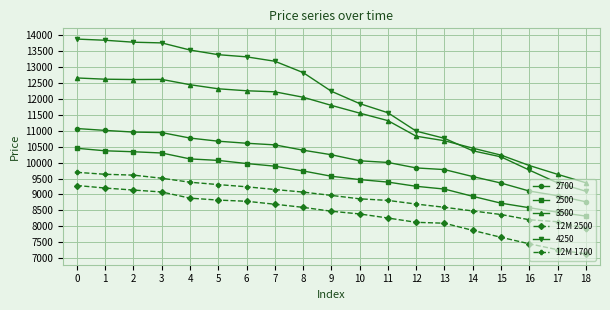

True or false: 12M 1700 and 12M 2500 intersect in this chart.

False